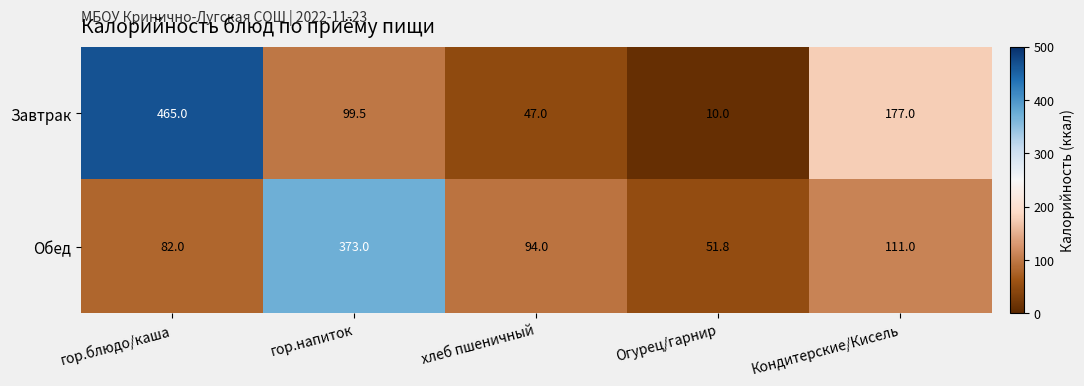

Reading left to right, what are all the values shown in this chart?

Завтрак: гор.блюдо/каша=465.0	гор.напиток=99.5	хлеб пшеничный=47.0	Огурец/гарнир=10.0	Кондитерские/Кисель=177.0
Обед: гор.блюдо/каша=82.0	гор.напиток=373.0	хлеб пшеничный=94.0	Огурец/гарнир=51.8	Кондитерские/Кисель=111.0